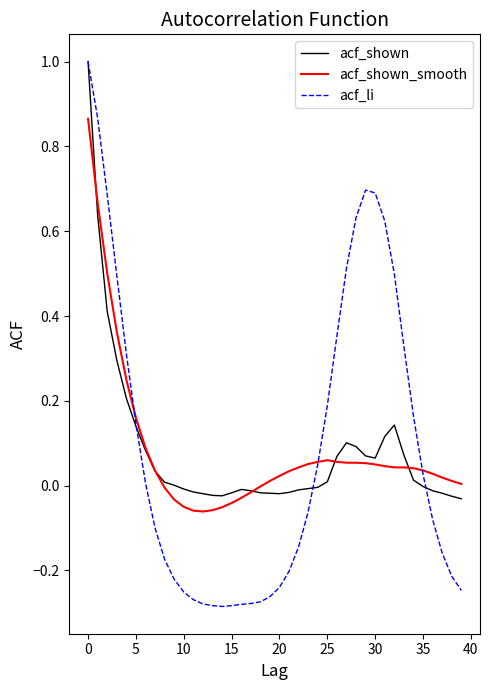

What is the greatest value displayed?

1.0